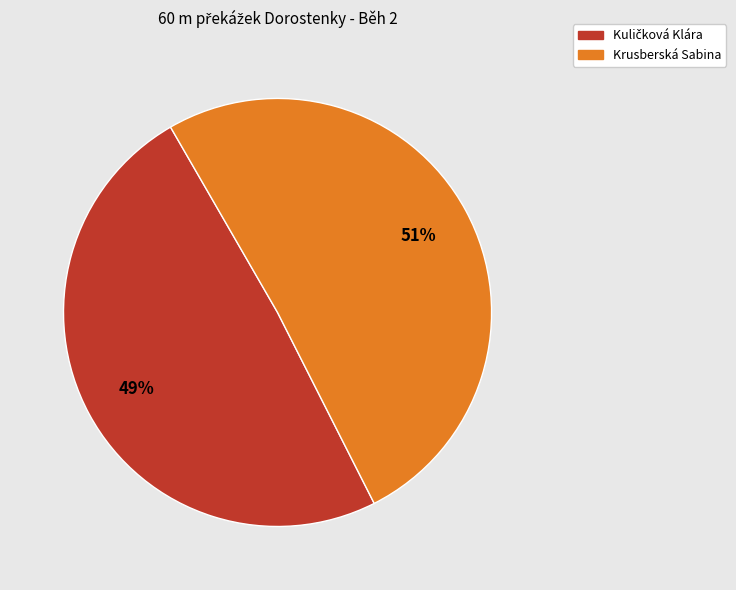

Which slice represents more than half of the pie?

Krusberská Sabina